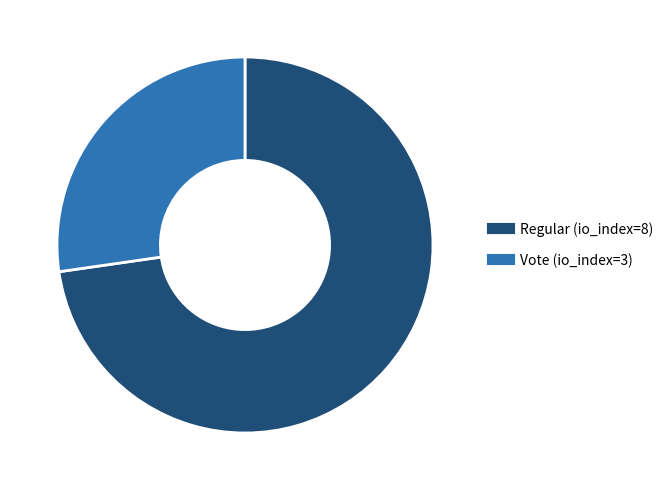

Is it true that Vote (io_index=3) is 27% of the pie?

True